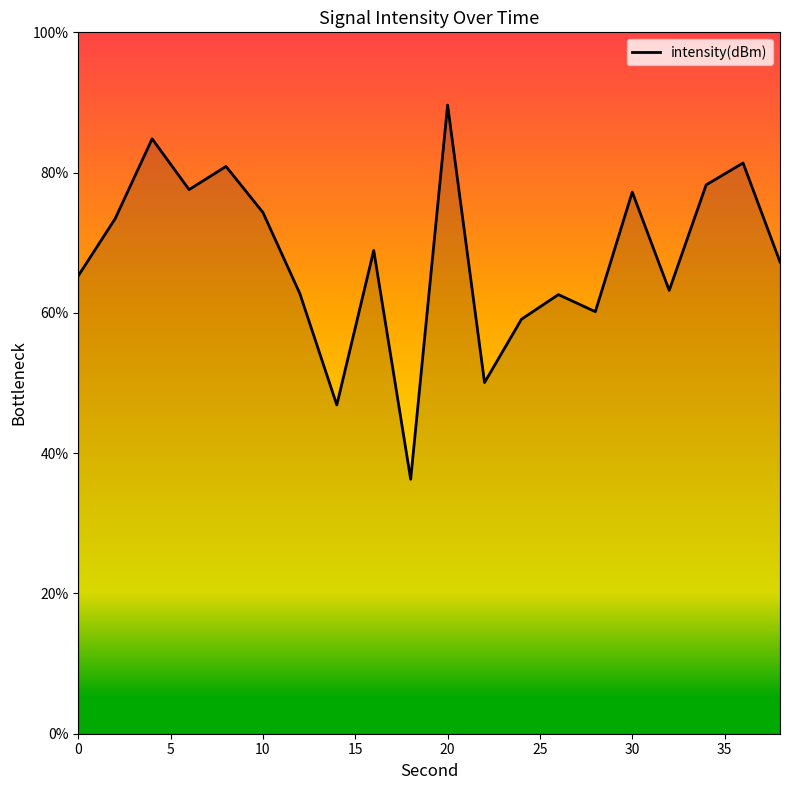

What is the greatest value displayed?

89.6